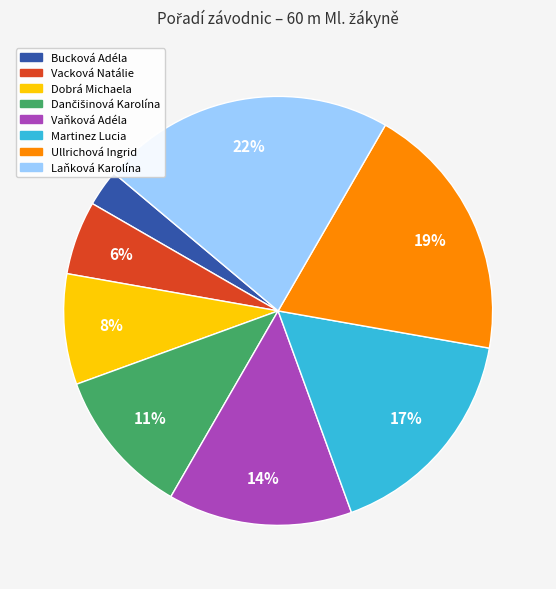

How many segments does this pie chart have?

8